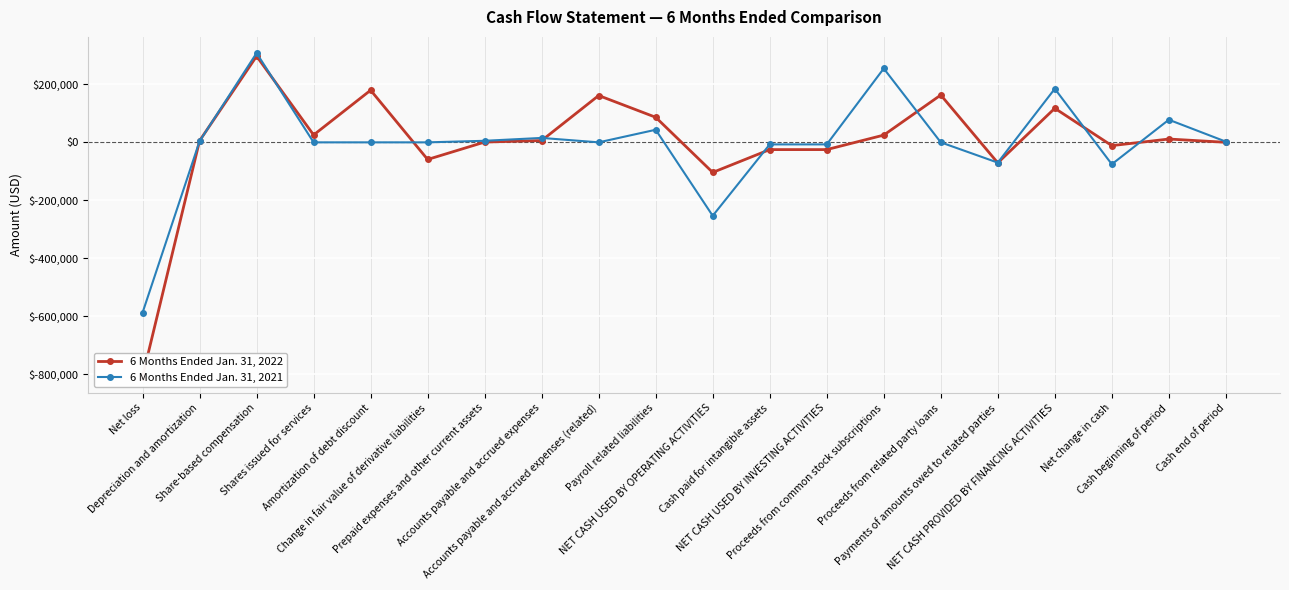

How many intersections are there between 6 Months Ended Jan. 31, 2022 and 6 Months Ended Jan. 31, 2021?

10